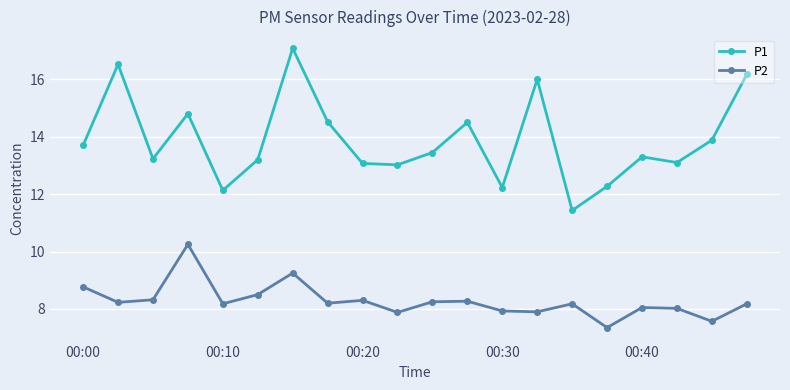

At how many categories does at least one series exceed 11?

20